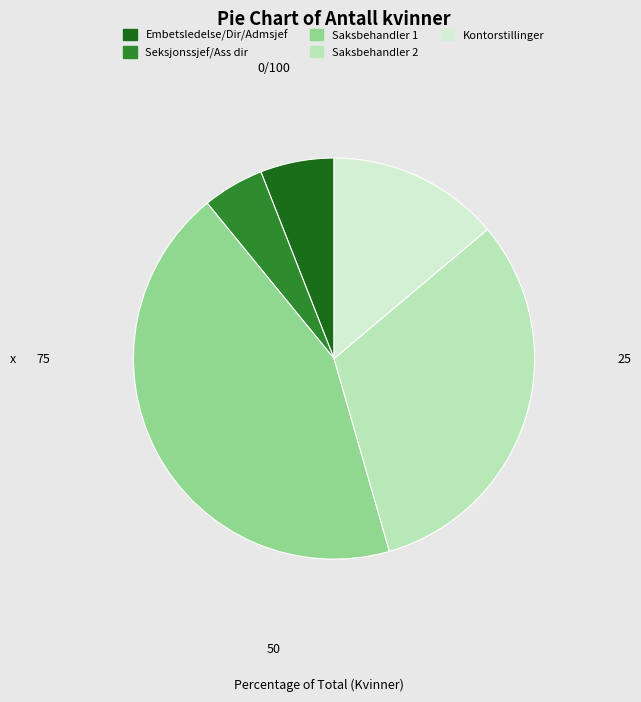

Which slice is the largest?

Saksbehandler 1